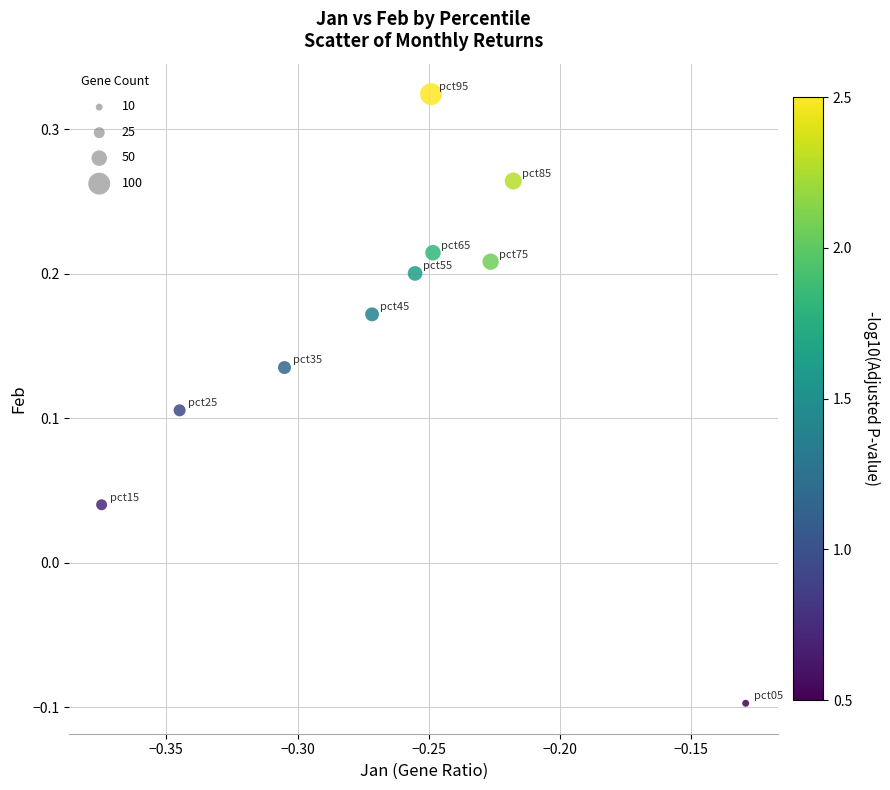

What is the average X value?

-0.3